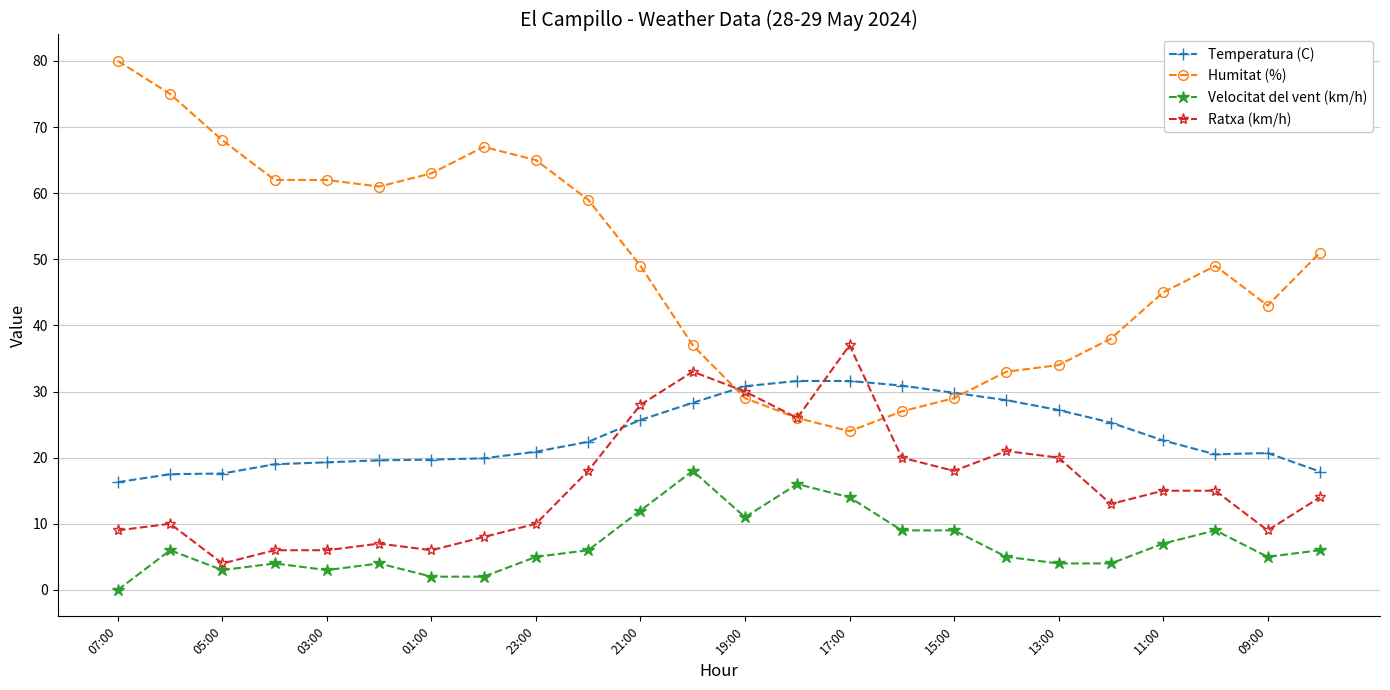

What is the lowest value of the Humitat (%) series?

24.0